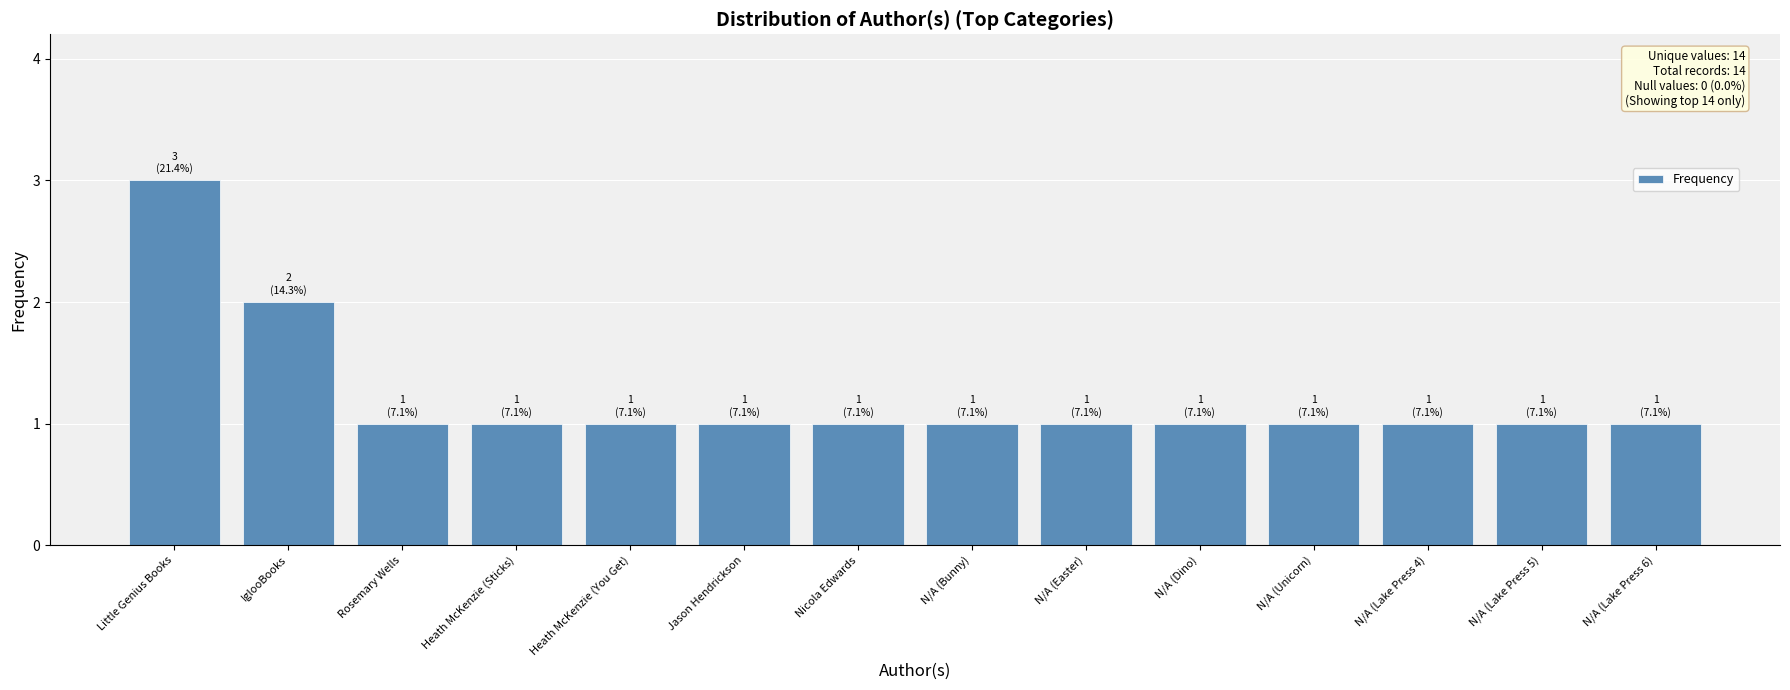

Approximately how many times larger is the value at Little Genius Books compared to N/A (Lake Press 4)?

3.0